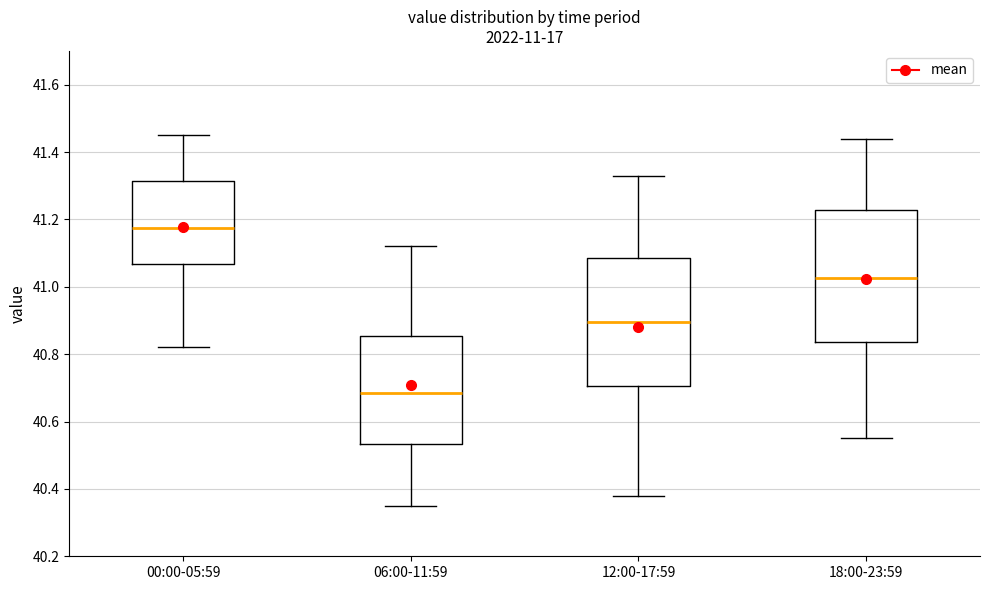

Reading left to right, transcribe this box plot: for each box, give where its median line is, the range the box spans, and where its two whiskers end, as read against the y-axis. The values are not printed on the chart, so give them approximately, as read against the axis.

00:00-05:59: median 41.18, box 41.06 to 41.32, whiskers 40.82 to 41.46
06:00-11:59: median 40.68, box 40.54 to 40.86, whiskers 40.36 to 41.12
12:00-17:59: median 40.90, box 40.70 to 41.08, whiskers 40.38 to 41.34
18:00-23:59: median 41.02, box 40.84 to 41.22, whiskers 40.56 to 41.44